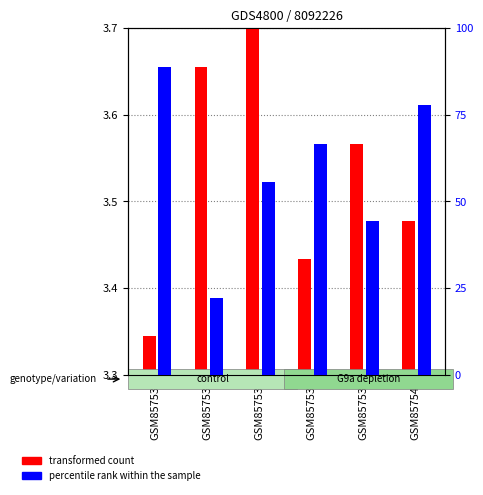

Which has a higher value, GSM857540 or GSM857536?

GSM857536